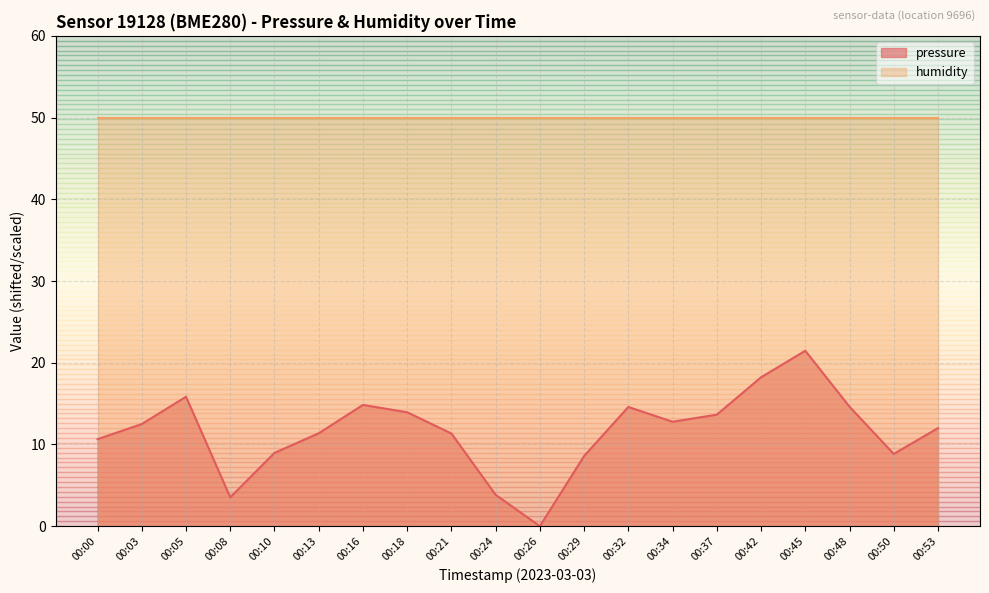

The value at 00:08 is 3.5. True or false?

True